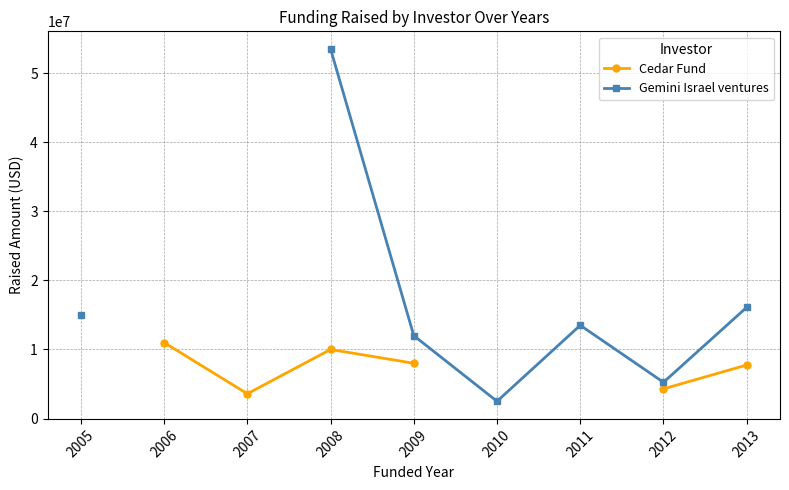

Which series has the largest range (max minus min)?

Gemini Israel ventures